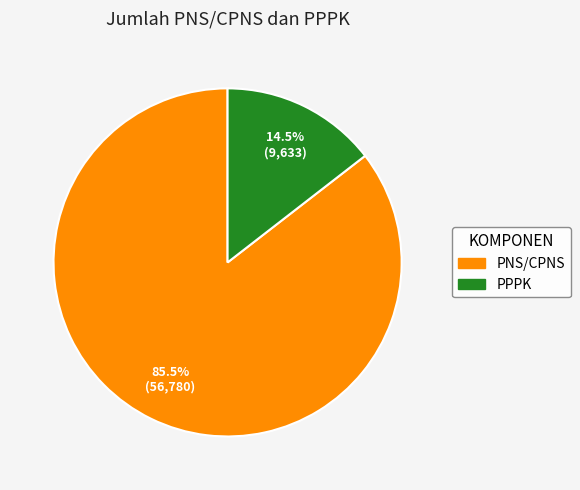

Between PNS/CPNS and PPPK, which is larger?

PNS/CPNS